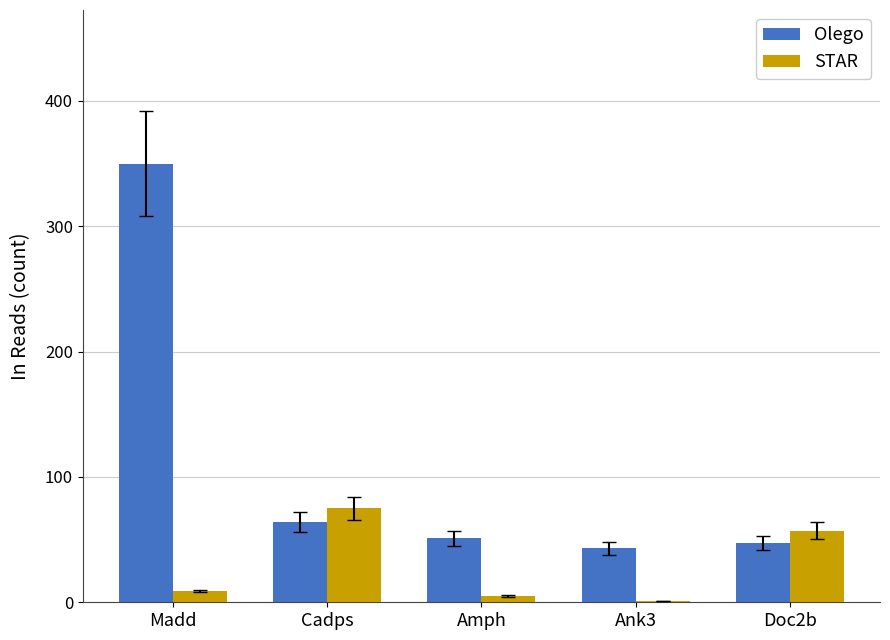

Which series changed the most between Ank3 and Doc2b?

STAR